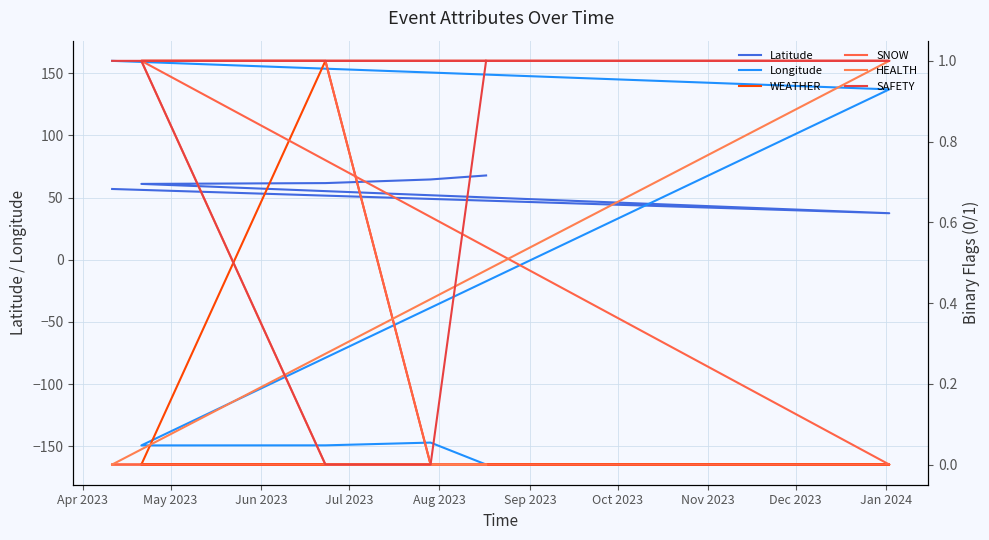

What is the difference between the Latitude values at Sep 2023 and Apr 2023?

10.9